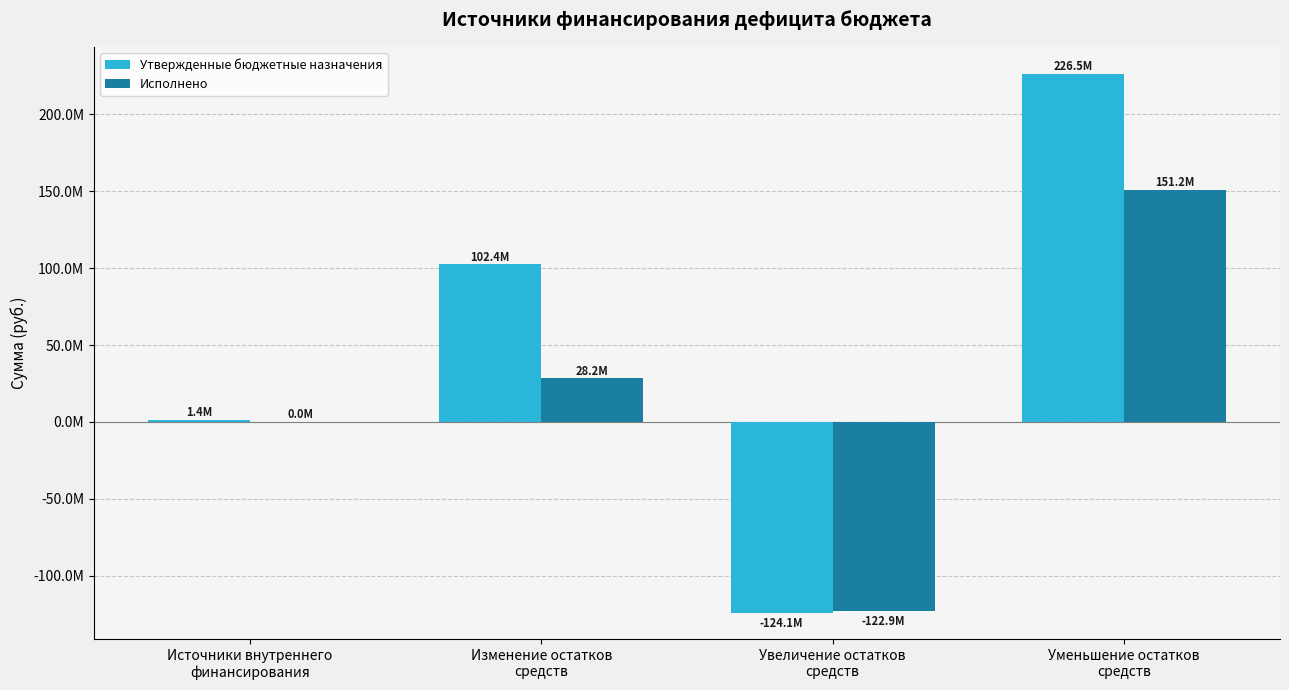

What are all the series names shown in the legend?

Утвержденные бюджетные назначения, Исполнено